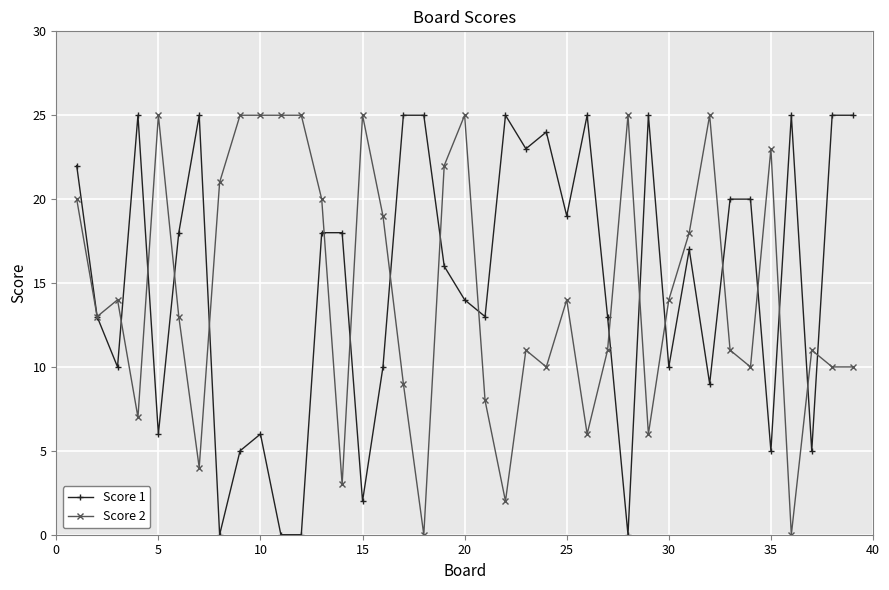

True or false: Score 1 has more than 0 points higher than both neighbors.

True